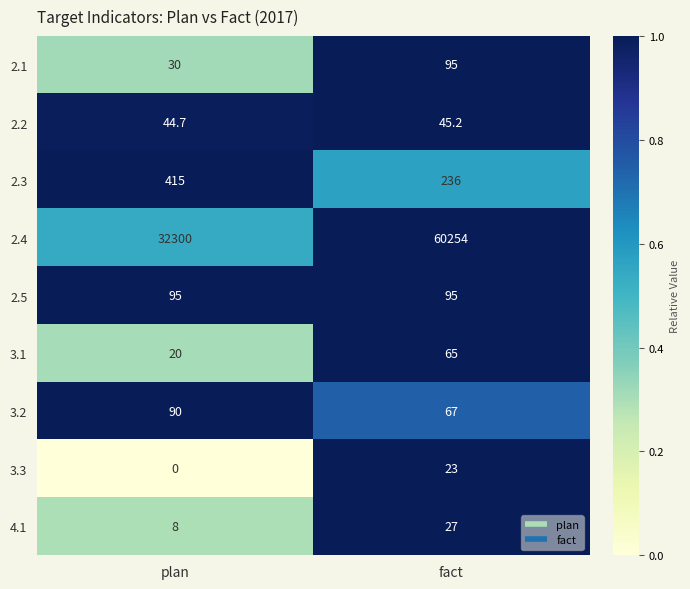

True or false: 2.5 has a value of 126.2 at fact.

False